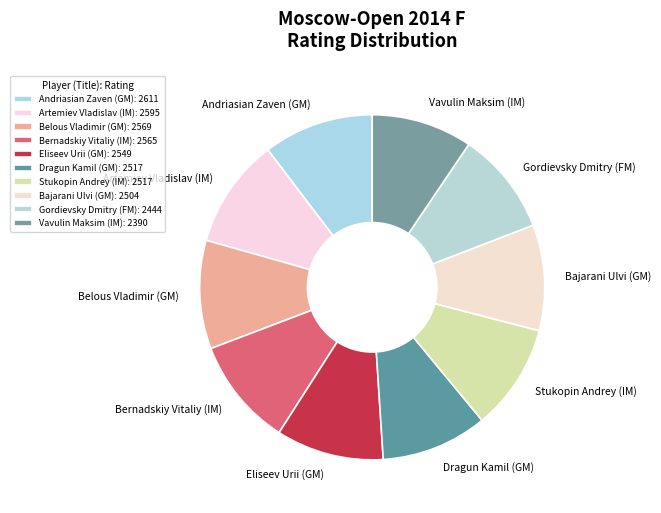

Which has a higher value, Vavulin Maksim (IM) or Andriasian Zaven (GM)?

Andriasian Zaven (GM)